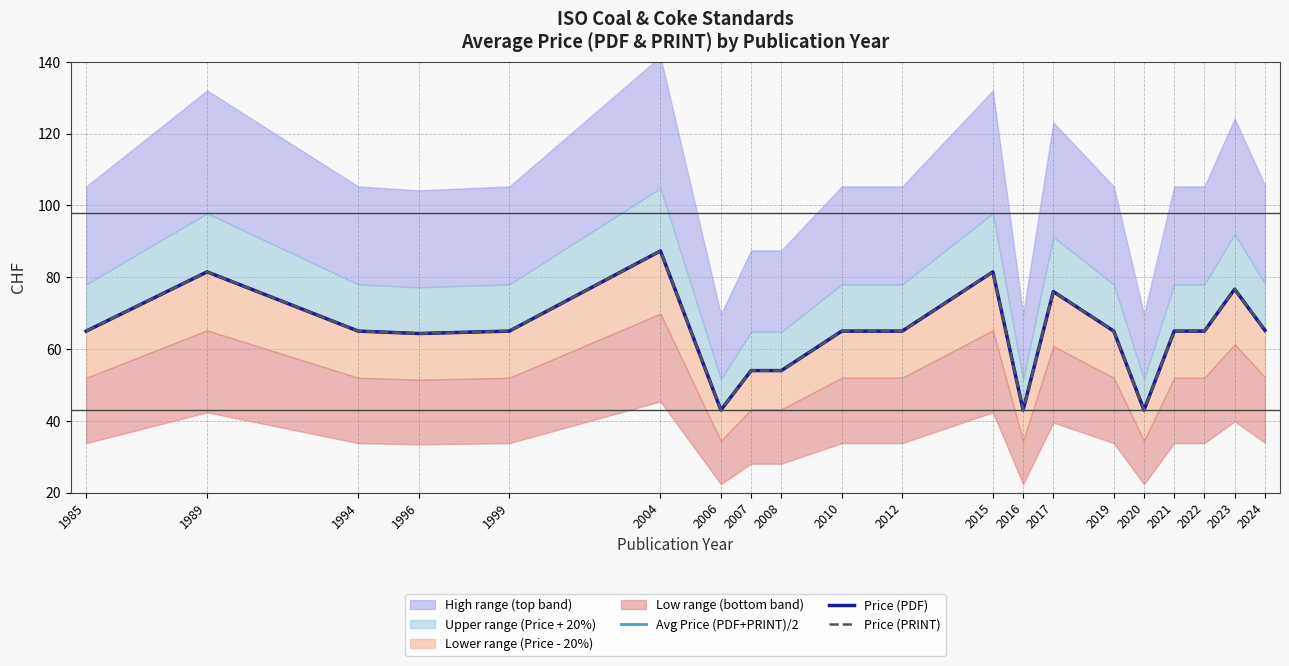

Where is the first local minimum for Avg Price (PDF+PRINT)/2?

1996